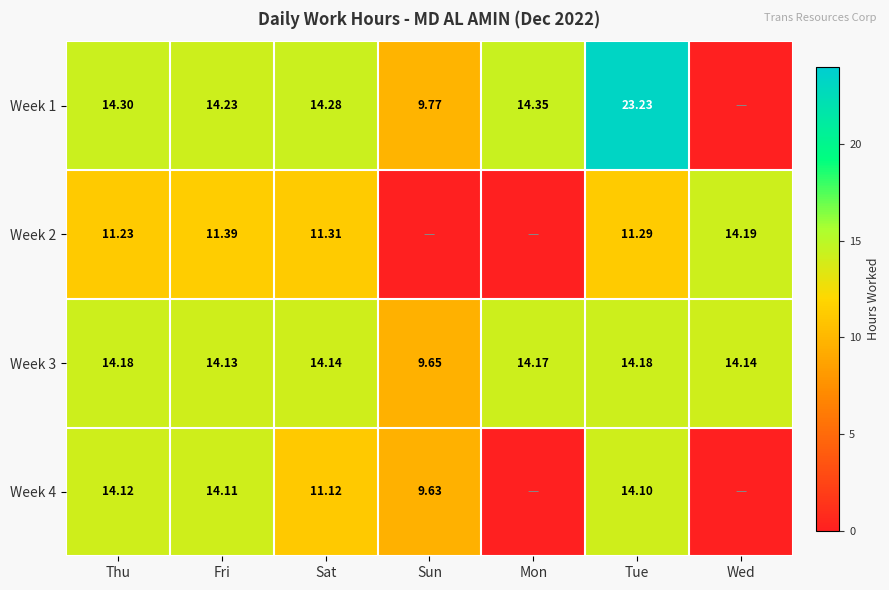

What is the total value across all series at Sat?

50.9